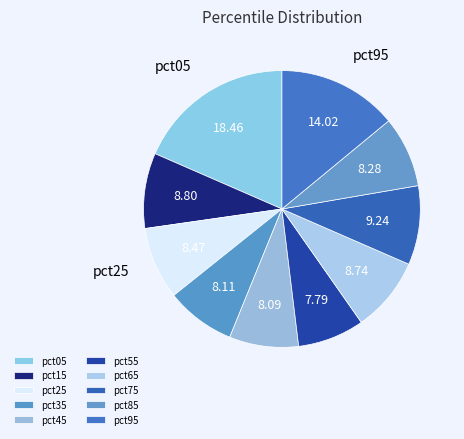

Is there any slice that represents more than half of the pie?

No